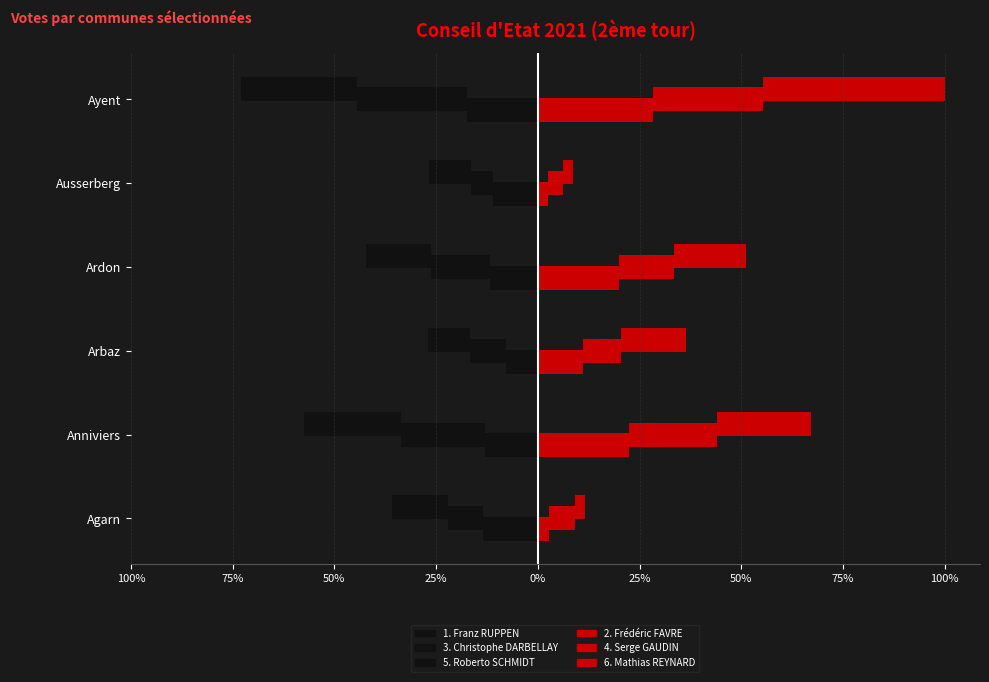

What is the average value of the 1. Franz RUPPEN series?

-12.4